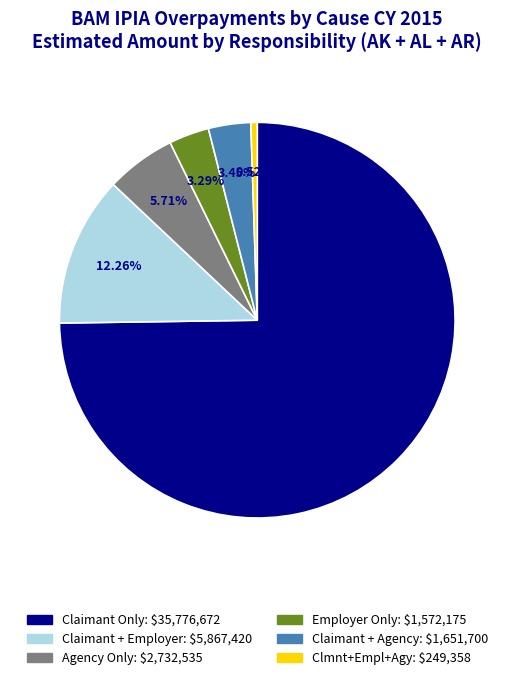

Does any single category account for the majority?

Yes